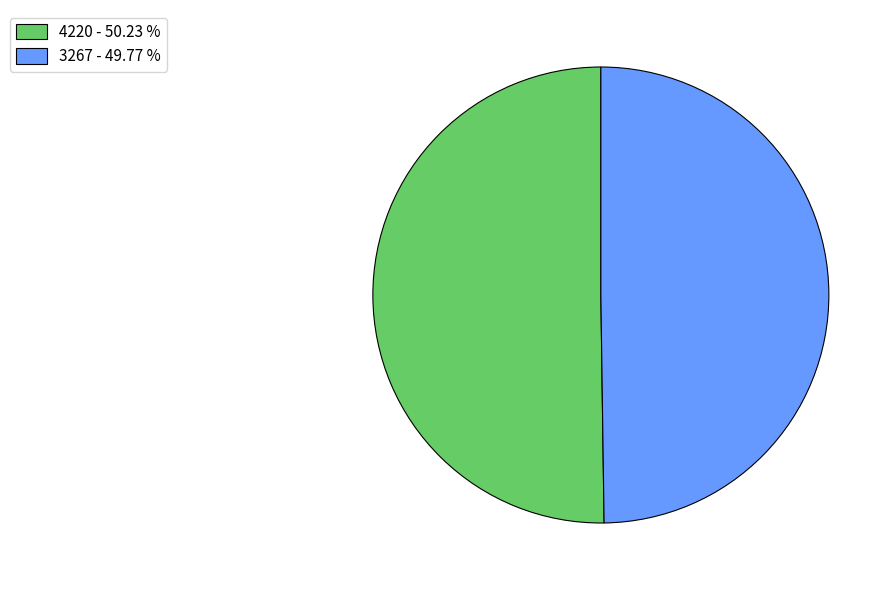

Do 3267 and 4220 together represent more than half of the pie?

Yes